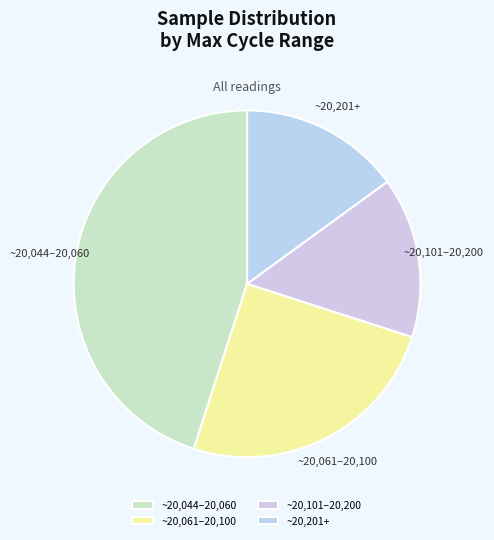

Approximately how many times larger is the value at ~20,101–20,200 compared to ~20,044–20,060?

0.3